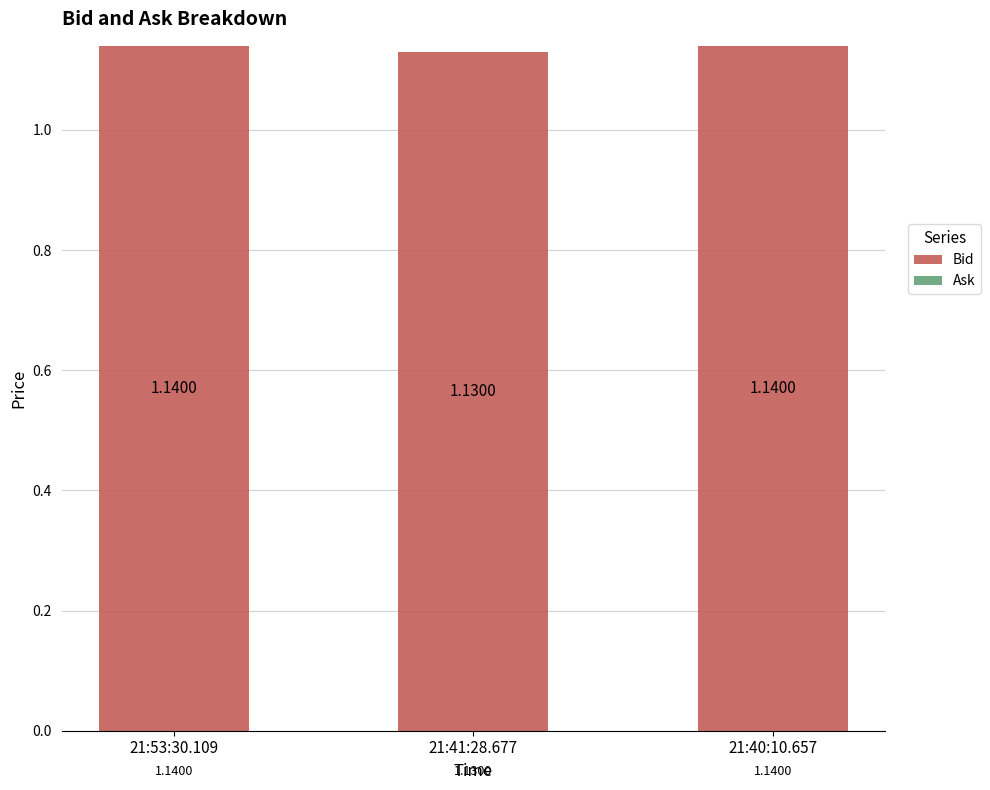

Which has a higher value, 21:40:10.657 or 21:41:28.677?

21:40:10.657